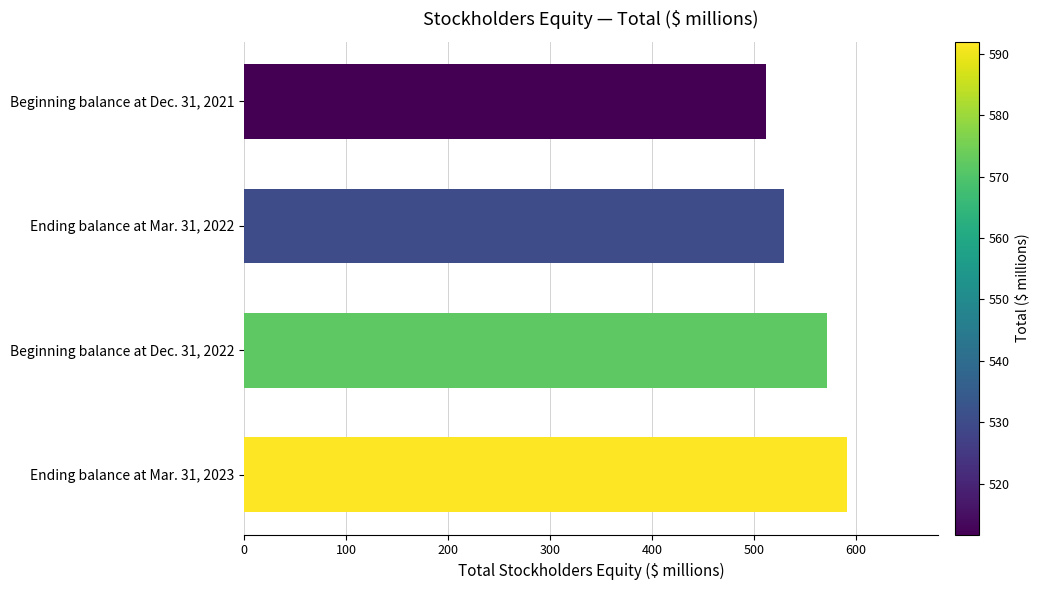

What is the difference between the maximum and minimum values?

80.3